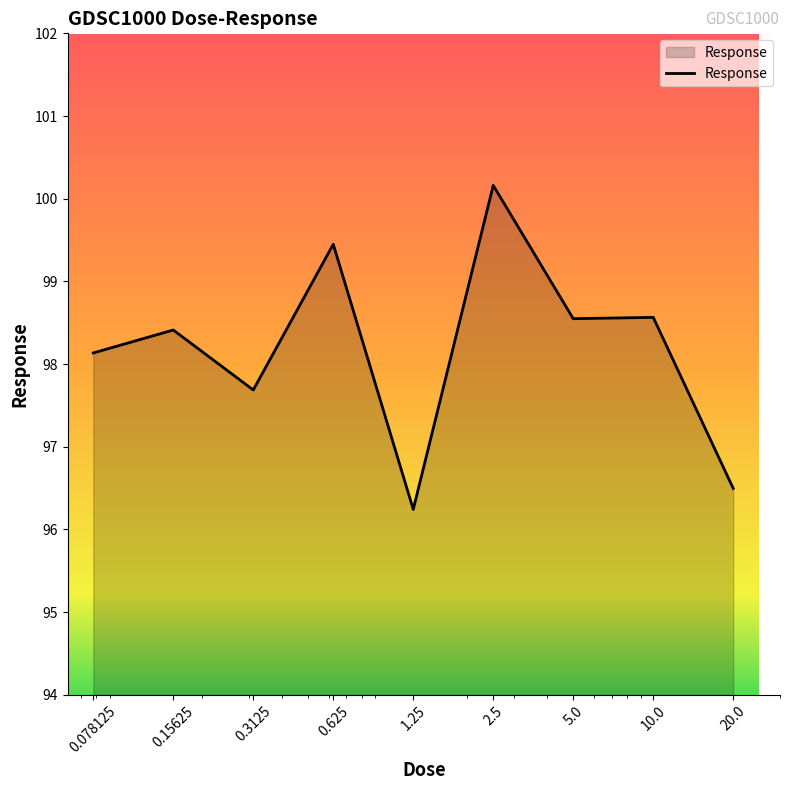

How many values are below 98?

3